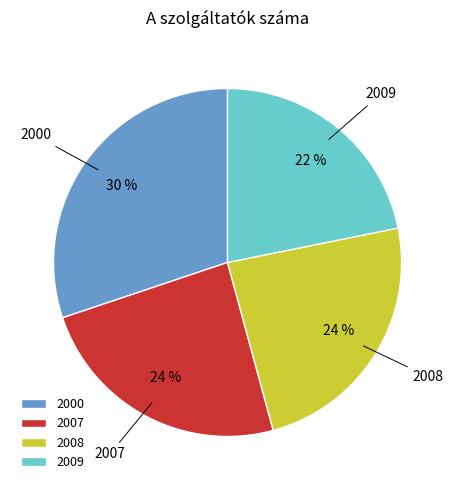

Is 2009 the majority of the pie?

No